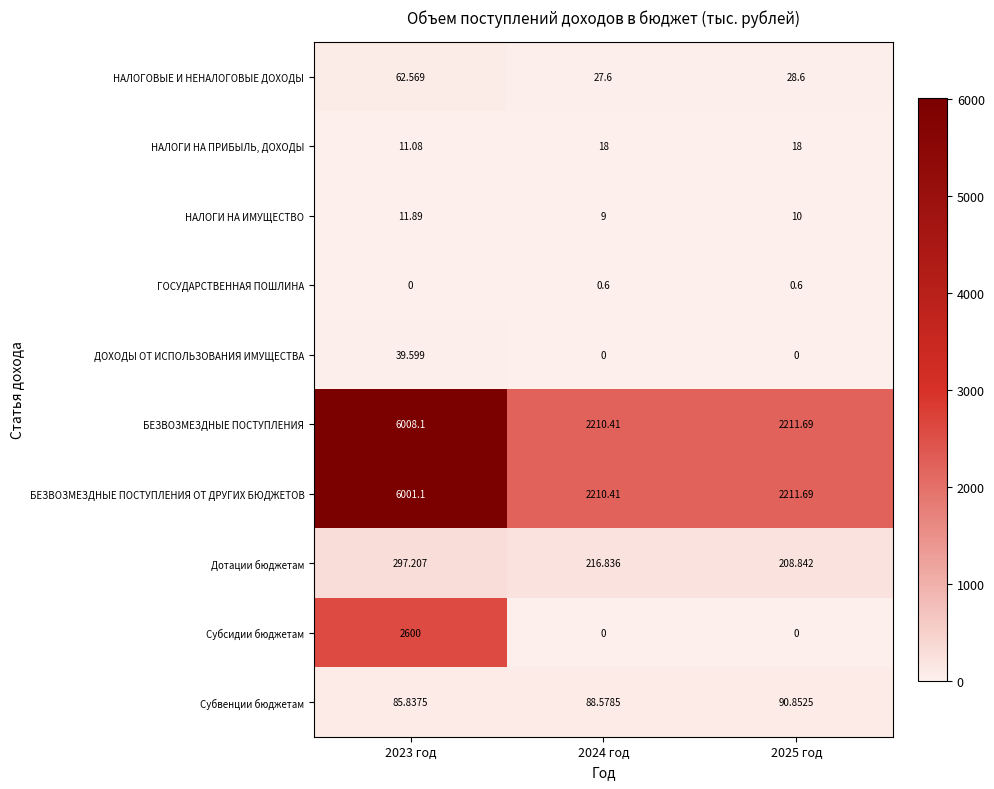

List the series in order of their peak value, highest first.

БЕЗВОЗМЕЗДНЫЕ ПОСТУПЛЕНИЯ, БЕЗВОЗМЕЗДНЫЕ ПОСТУПЛЕНИЯ ОТ ДРУГИХ БЮДЖЕТОВ, Субсидии бюджетам, Дотации бюджетам, Субвенции бюджетам, НАЛОГОВЫЕ И НЕНАЛОГОВЫЕ ДОХОДЫ, ДОХОДЫ ОТ ИСПОЛЬЗОВАНИЯ ИМУЩЕСТВА, НАЛОГИ НА ПРИБЫЛЬ, ДОХОДЫ, НАЛОГИ НА ИМУЩЕСТВО, ГОСУДАРСТВЕННАЯ ПОШЛИНА